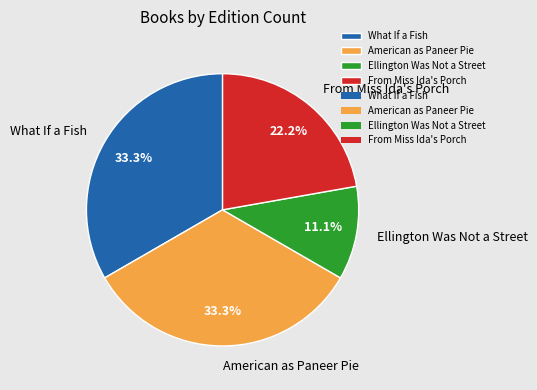

To the nearest percent, what portion does What If a Fish represent?

33%